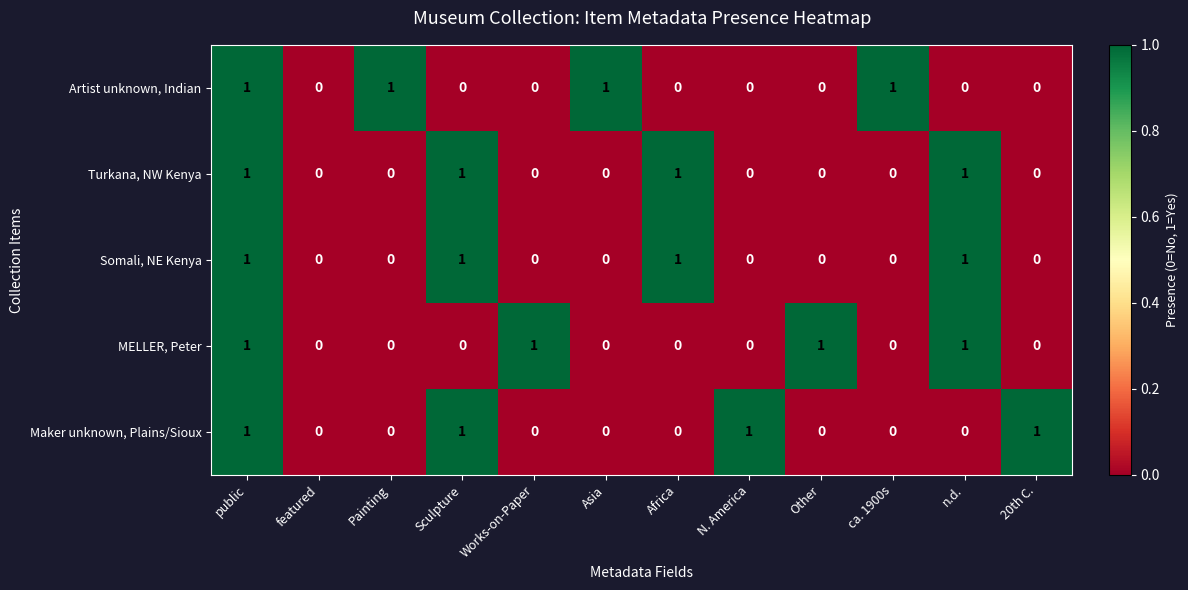

What is the spread (max minus min) of values at ca. 1900s?

1